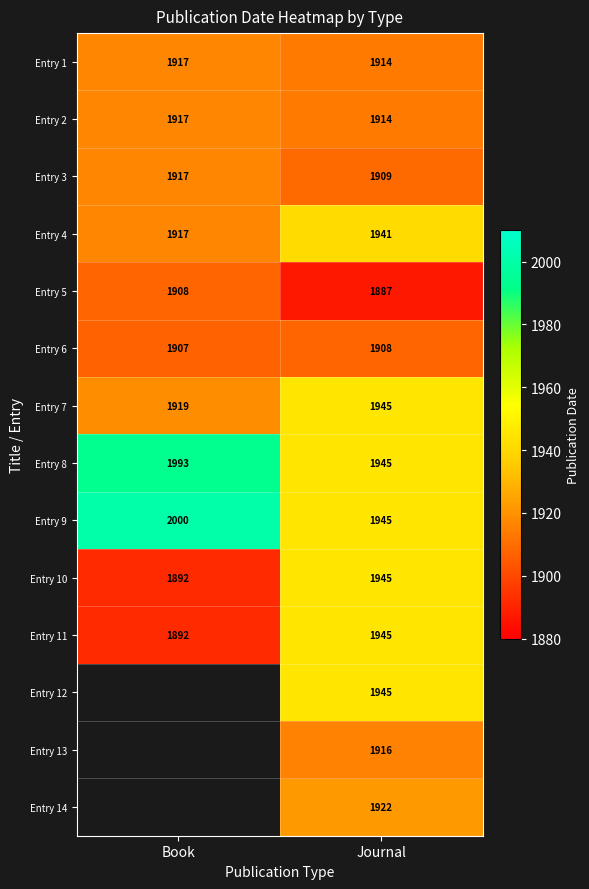

At which label does Entry 2 reach its minimum?

Journal